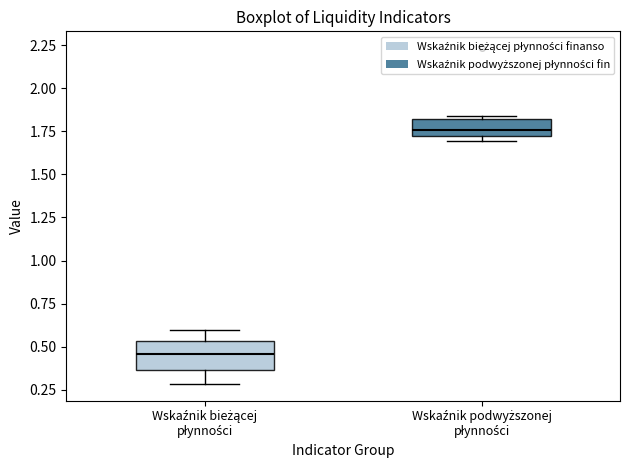

Reading left to right, read every box against the y-axis: the position of its median line, the range the box covers, and the ends of its whiskers. The values are not printed on the chart, so give them approximately, as read against the axis.

Wskaźnik bieżącej płynności: median 0.45, box 0.35 to 0.55, whiskers 0.30 to 0.60
Wskaźnik podwyższonej płynności: median 1.75, box 1.70 to 1.80, whiskers 1.70 (just below the box's lower edge) to 1.85